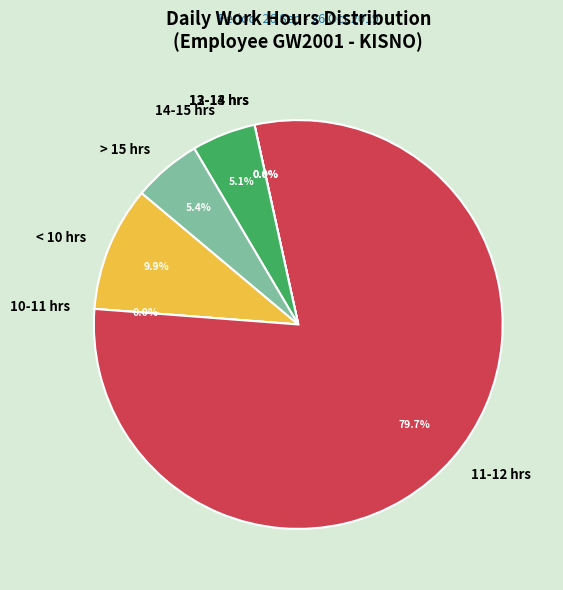

Is it true that 6-Sun is 1% of the pie?

False